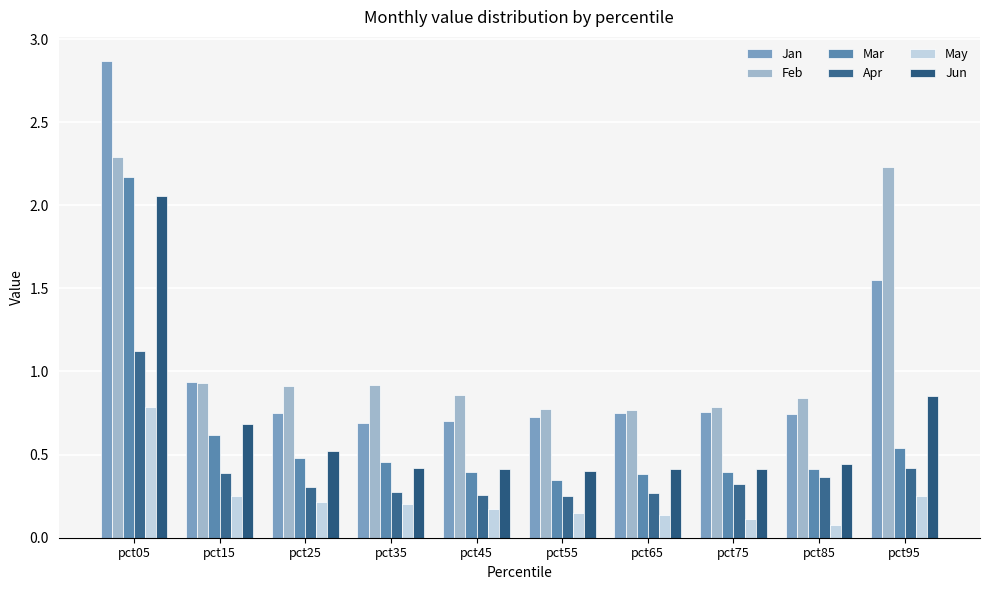

What is the value of the May bar at the 2nd from the left?

0.3